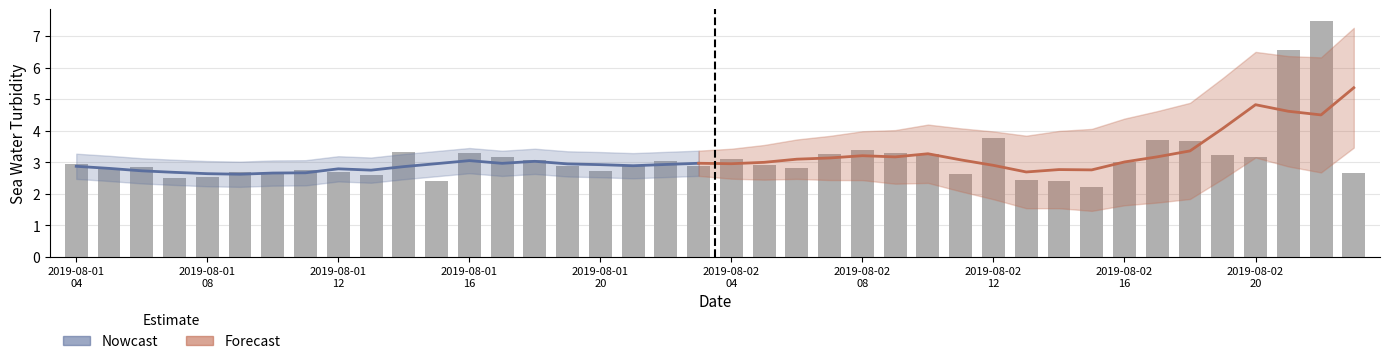

What is the change in value from 2019-08-01T13 to 2019-08-02T23?

+0.1